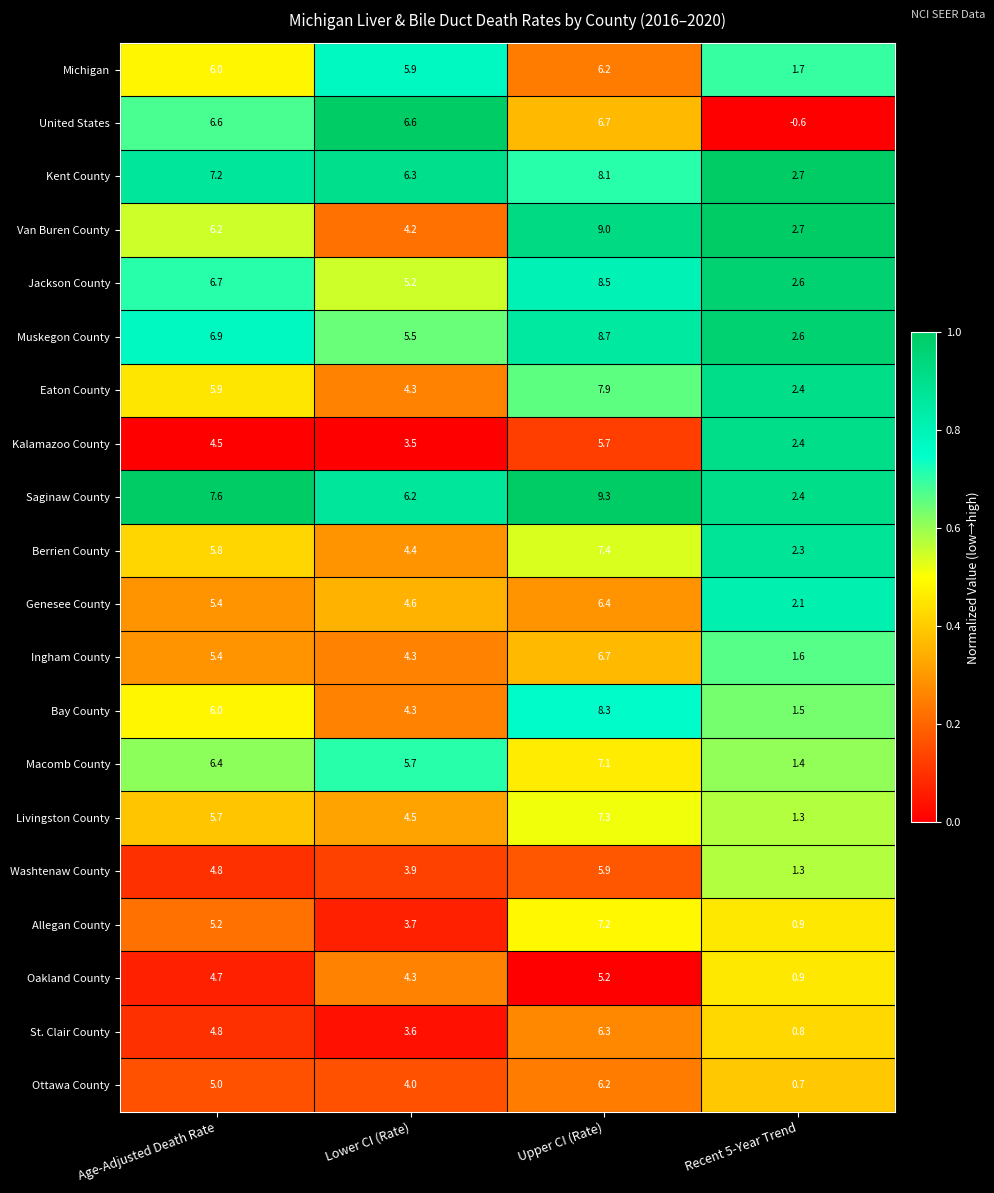

What is the spread (max minus min) of values at Recent 5-Year Trend?

3.3